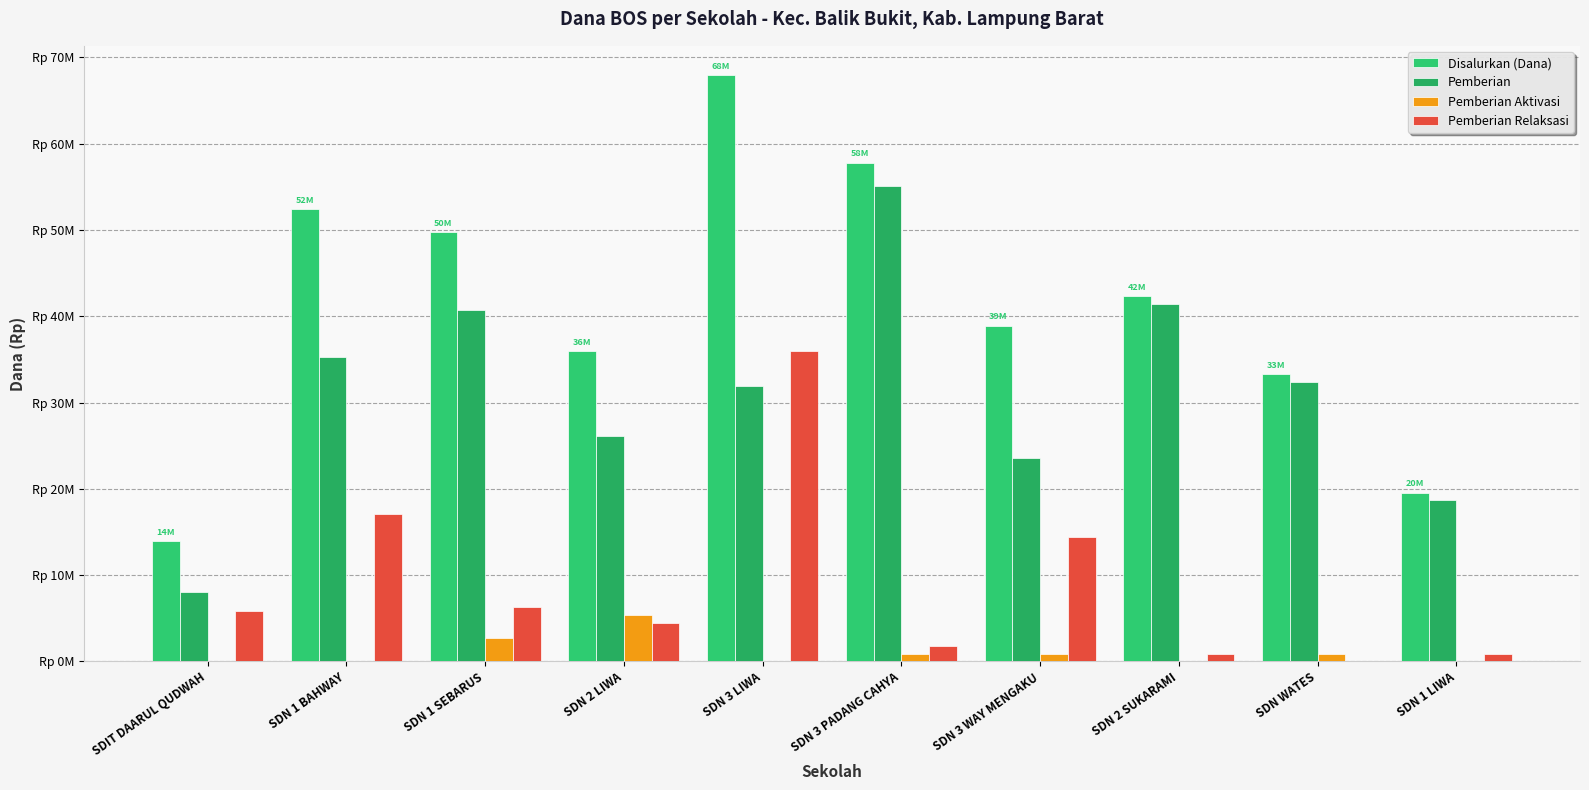

Is it true that Pemberian Relaksasi equals 6300000 at SDN 1 SEBARUS?

True